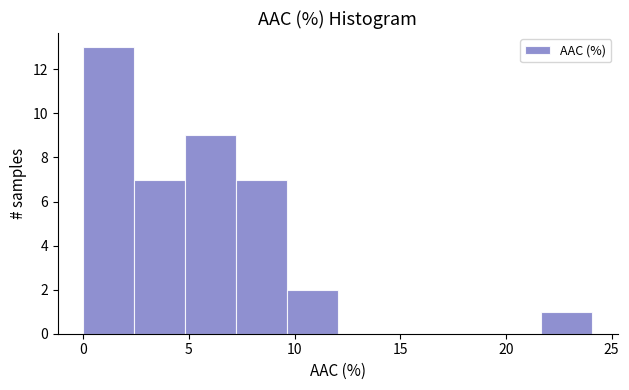

Reading left to right, transcribe this chart: for each bar, give the range it covers on the x-axis and its height. Neither the bar edges nor the heights are printed on the chart, so give them approximately, as read against the axes.

0.0 to 2.5: 13
2.5 to 5.0: 7
5.0 to 7.0: 9
7.0 to 9.5: 7
9.5 to 12.0: 2
12.0 to 14.5: 0
14.5 to 17.0: 0
17.0 to 19.5: 0
19.5 to 21.5: 0
21.5 to 24.0: 1